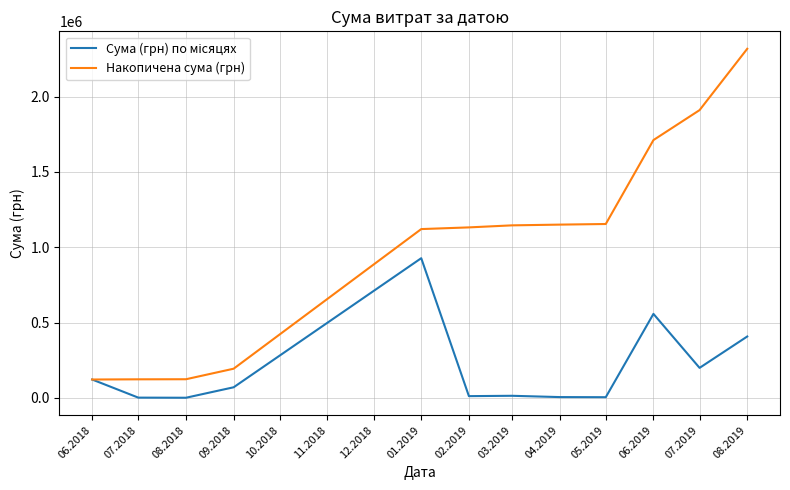

What is the greatest value displayed?

2317478.3